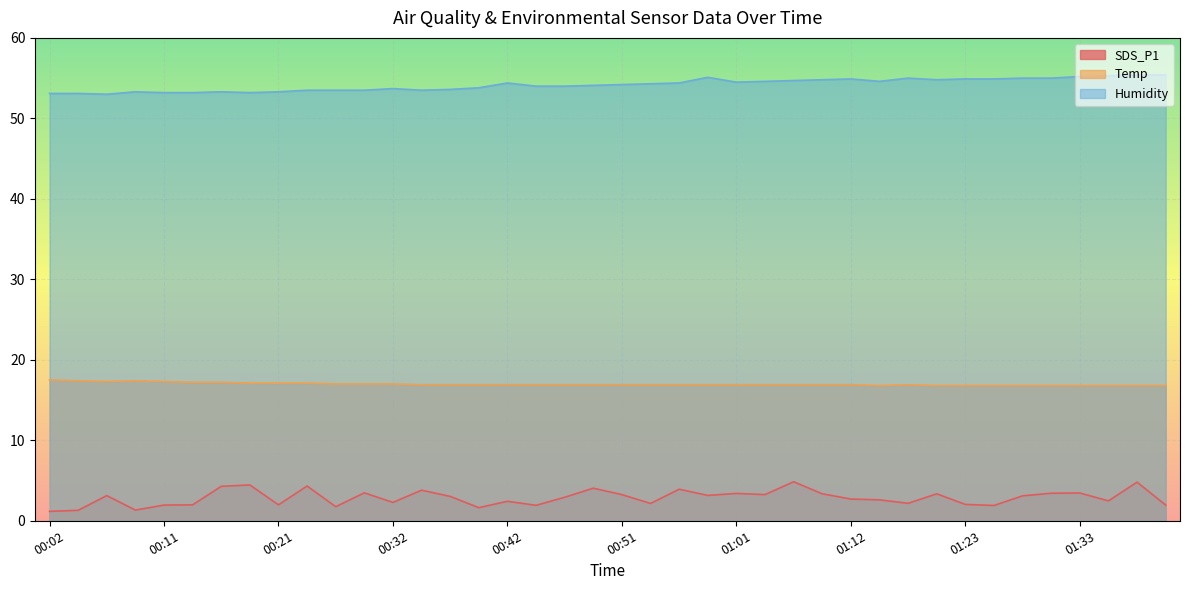

What is the value of the Temp point at the 18th from the left?

16.9